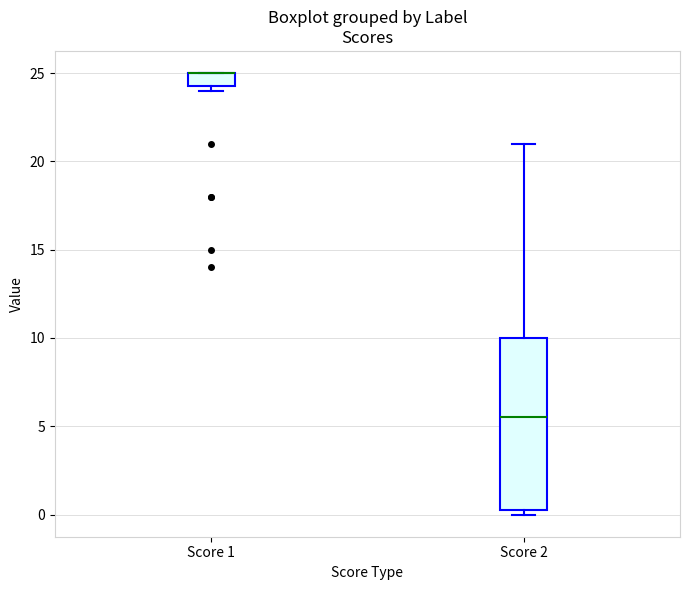

Reading left to right, read every box against the y-axis: the position of its median line, the range the box covers, and the ends of its whiskers. The values are not printed on the chart, so give them approximately, as read against the axis.

Score 1: median 25.0 (drawn on the box's upper edge), box 24.5 to 25.0, whiskers 24.0 to 25.0
Score 2: median 5.5, box 0.5 to 10.0, whiskers 0.0 to 21.0